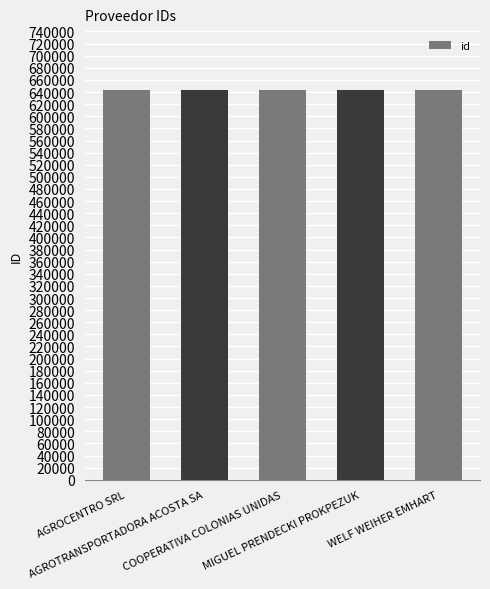

What is the value of the 4th bar from the left?

644019